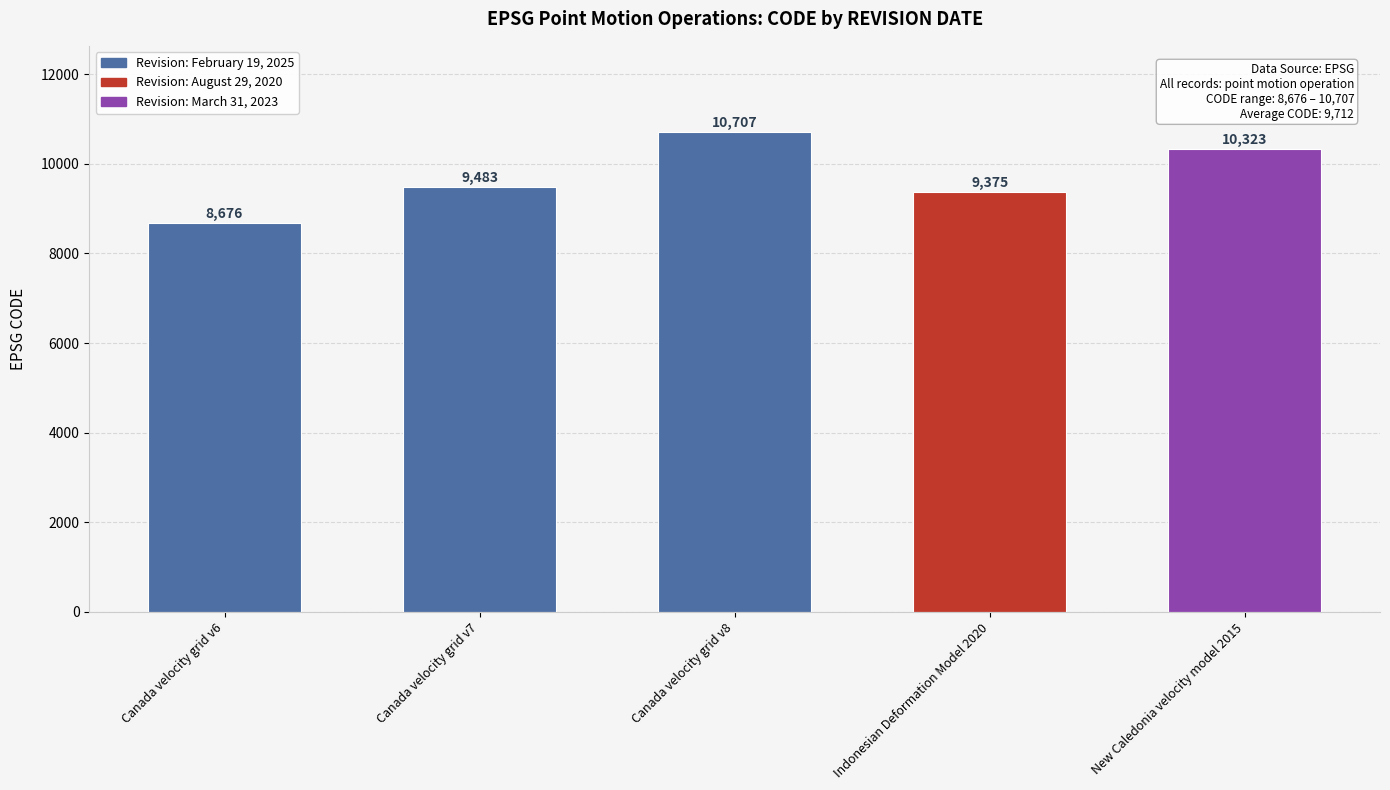

True or false: the data shows 3664 at Indonesian Deformation Model 2020.

False